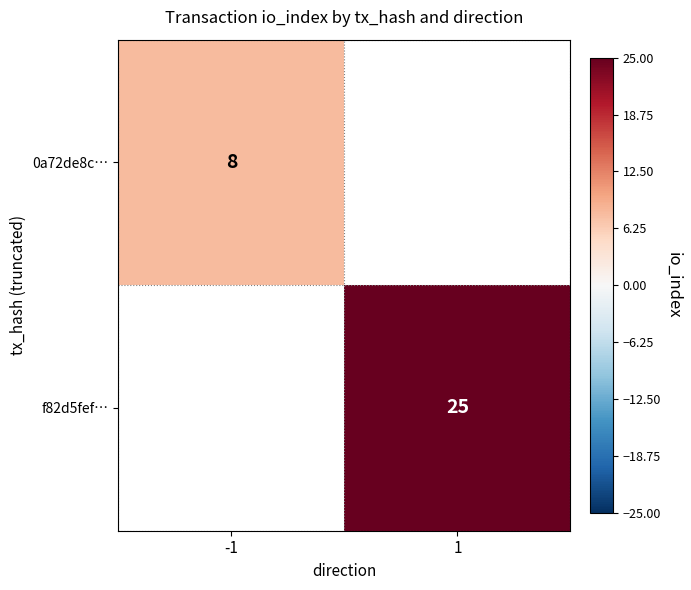

Which label corresponds to the smallest value in the chart?

-1